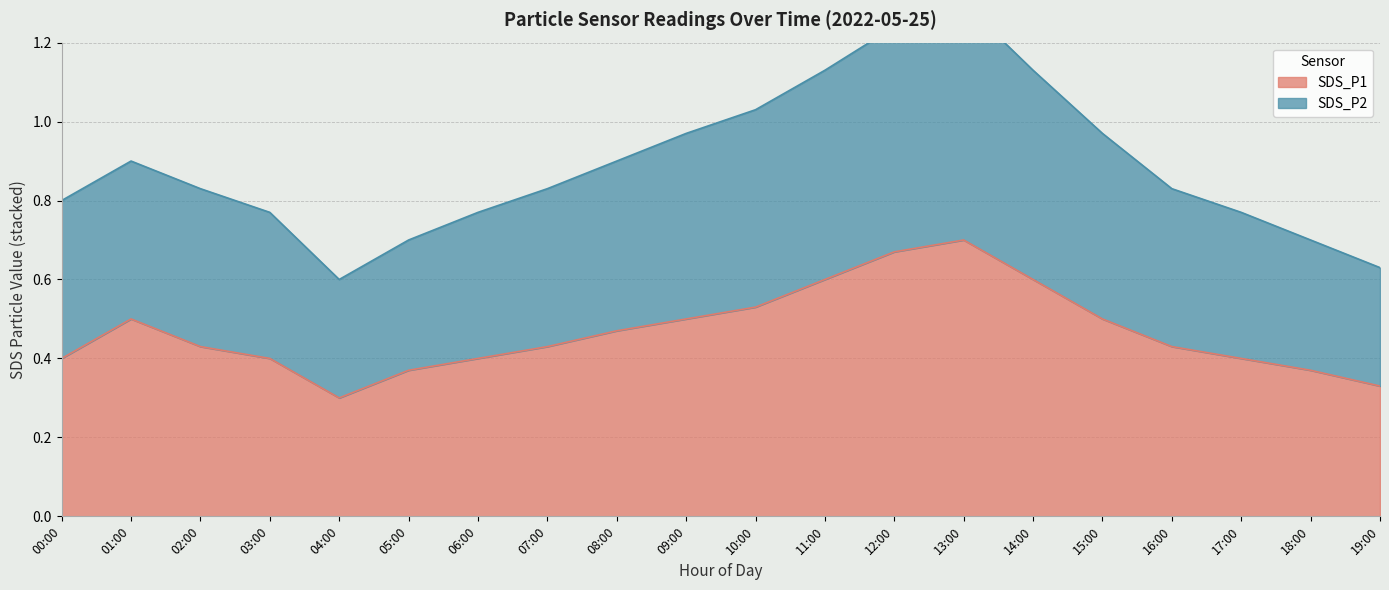

Is it true that SDS_P2 equals 1.0 at 10:00?

True